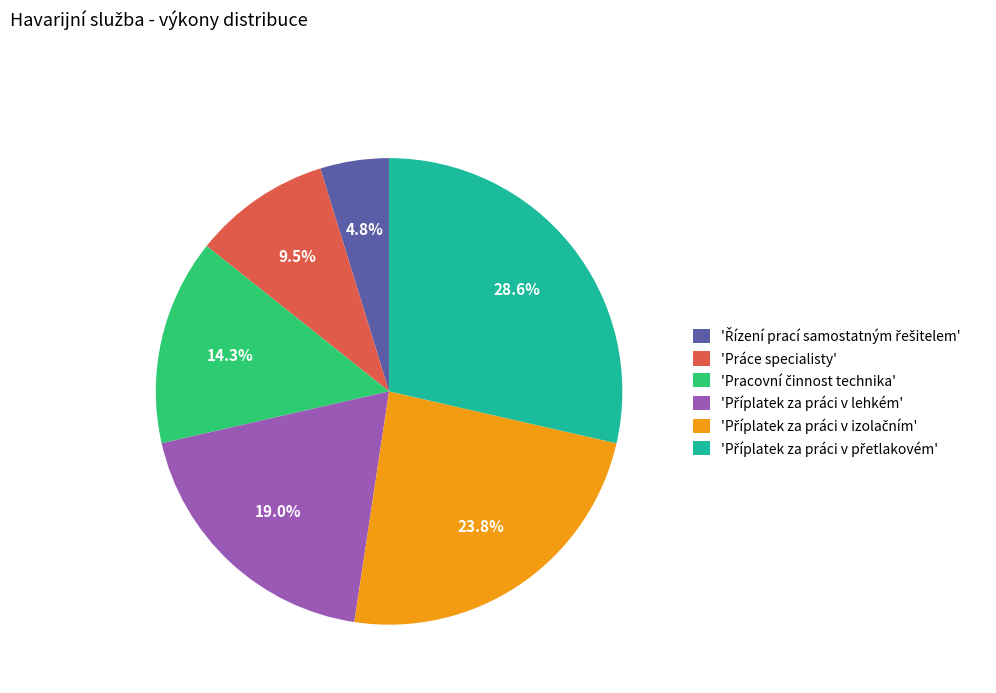

What percentage is NOT represented by 'Práce specialisty'?

90.5%